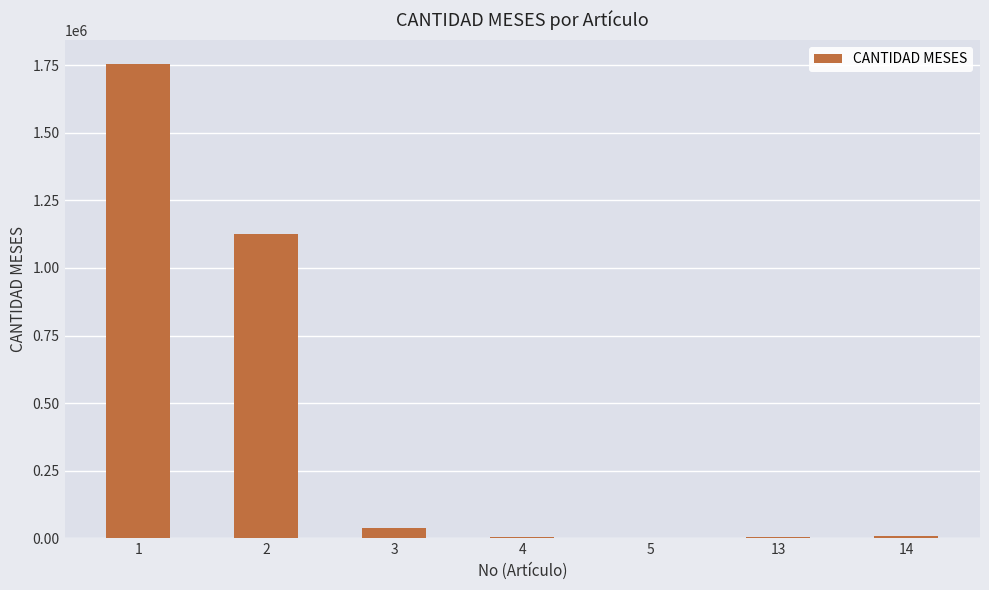

Approximately how many times larger is the value at 2 compared to 1?

0.6